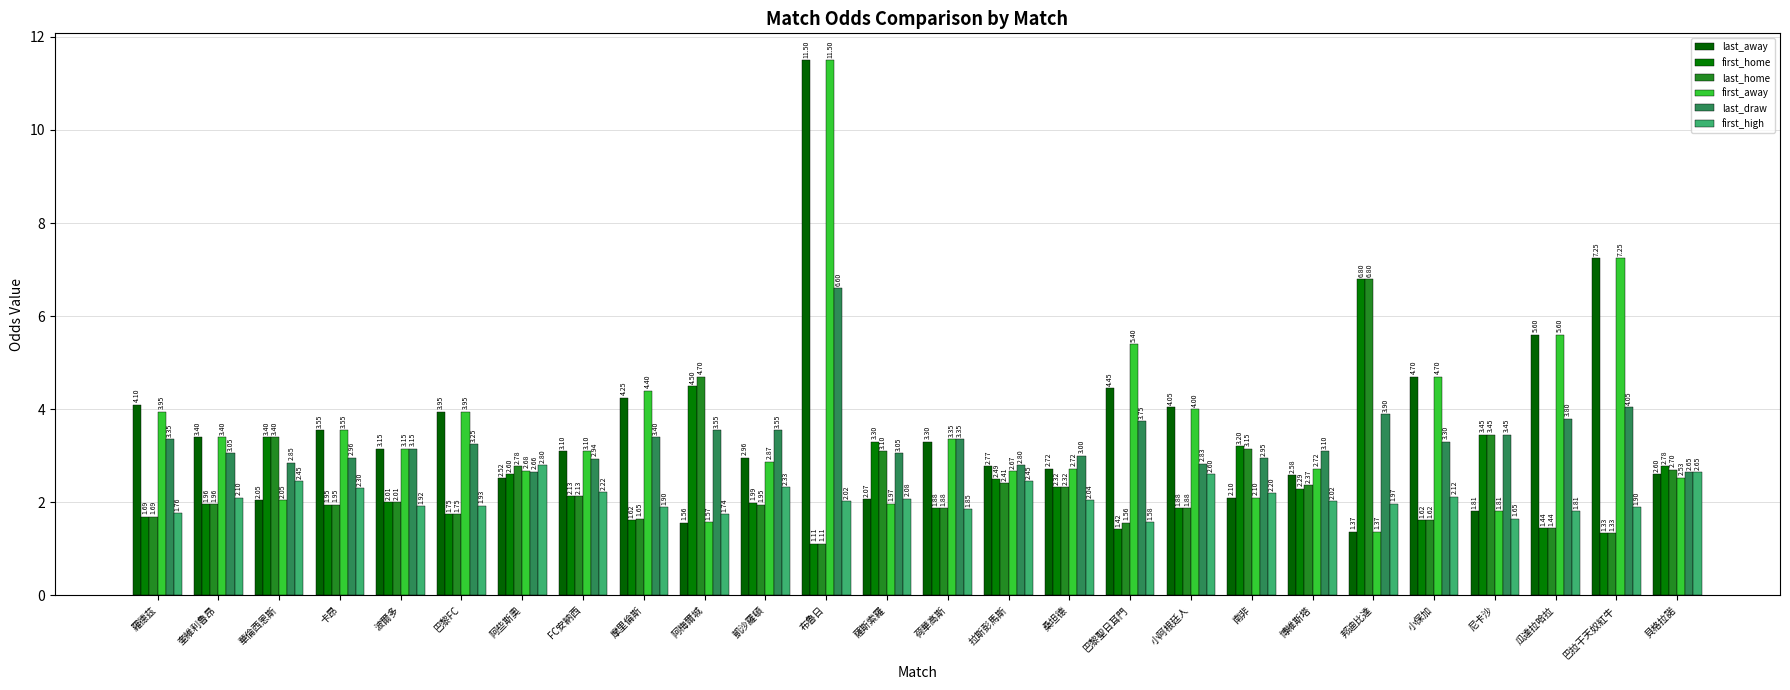

How many groups of bars are there?

26